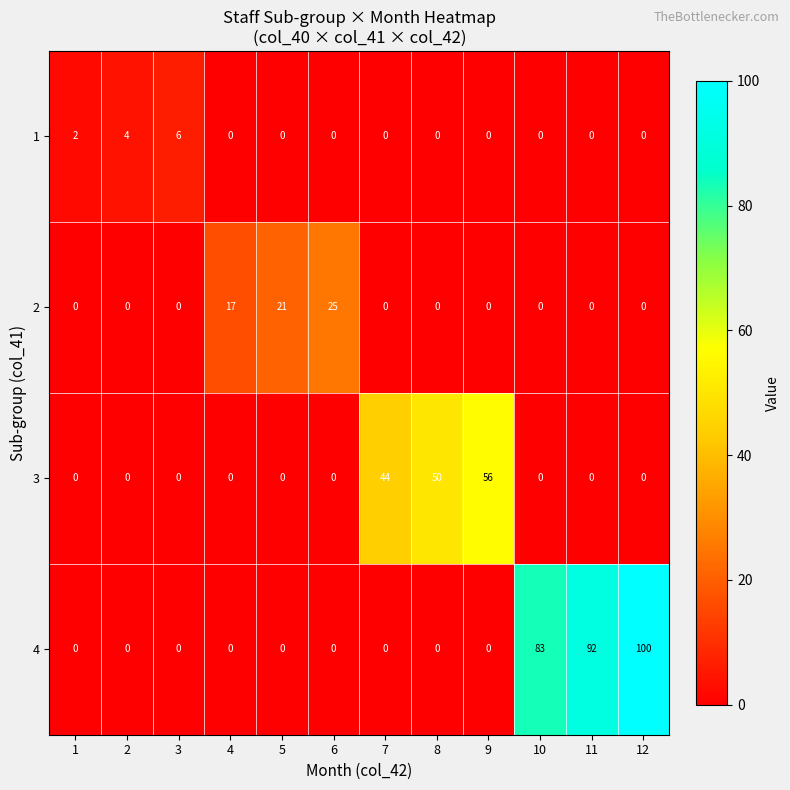

At which label is 2 closest to 12?

4